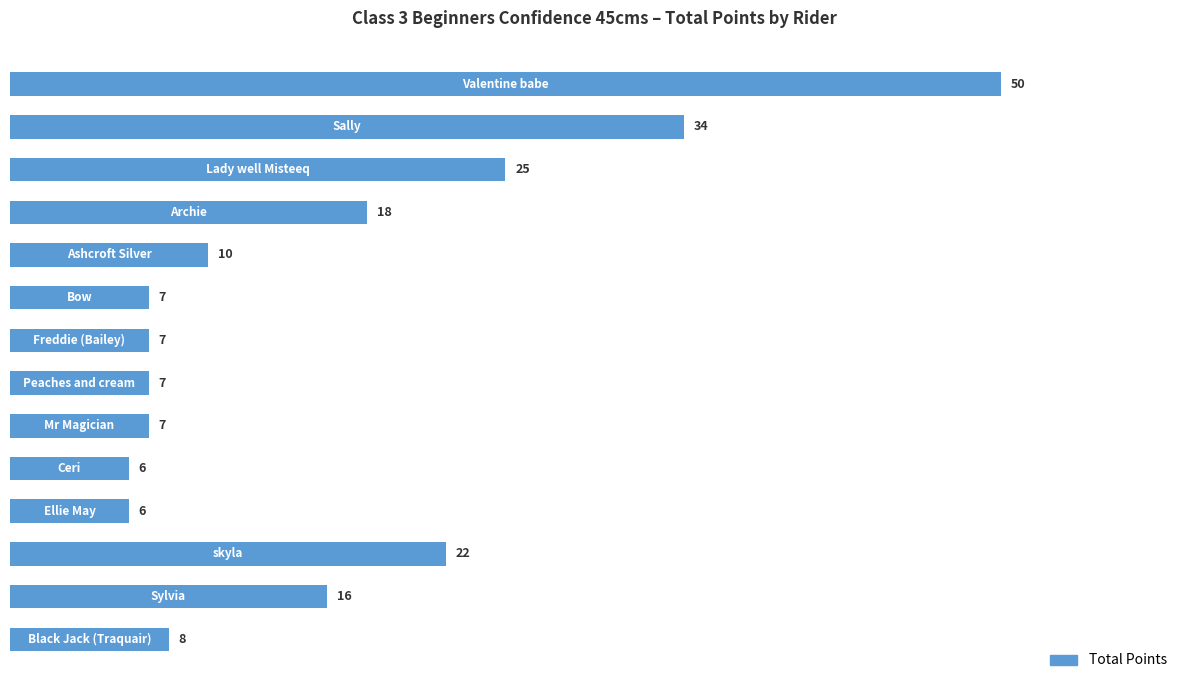

What is the maximum value shown in the chart?

50